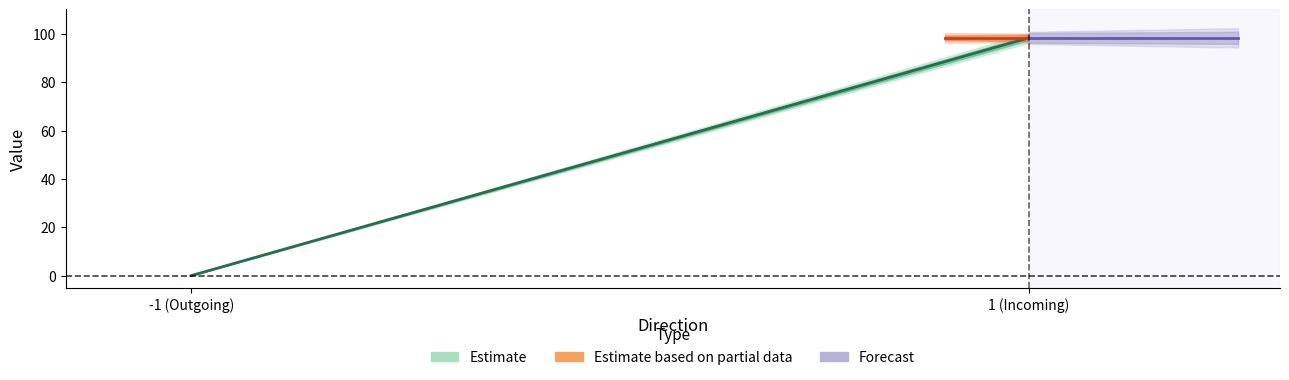

True or false: value has a value of 137.6 at 3.

False